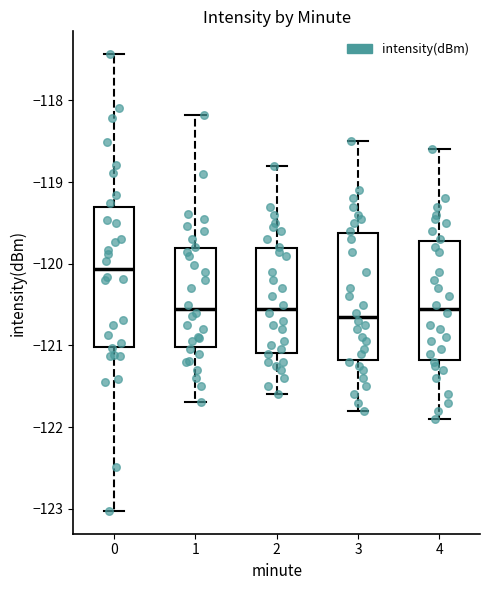

Where does the median line of the box at x = 0 sit on the y-axis? The values are not printed on the chart, so give them approximately, as read against the axis.

-120.1